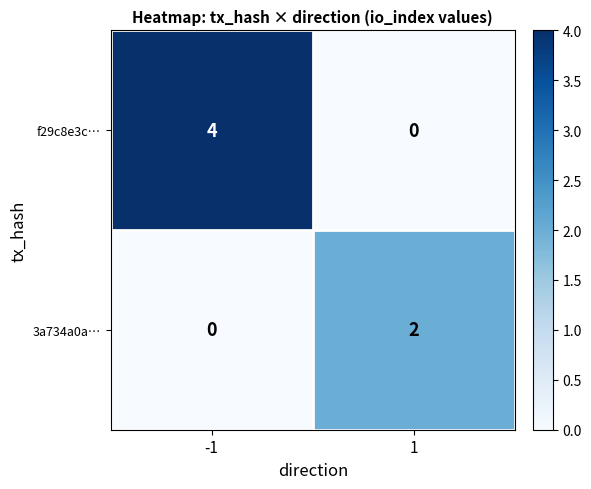

Count the number of categories in the chart.

2